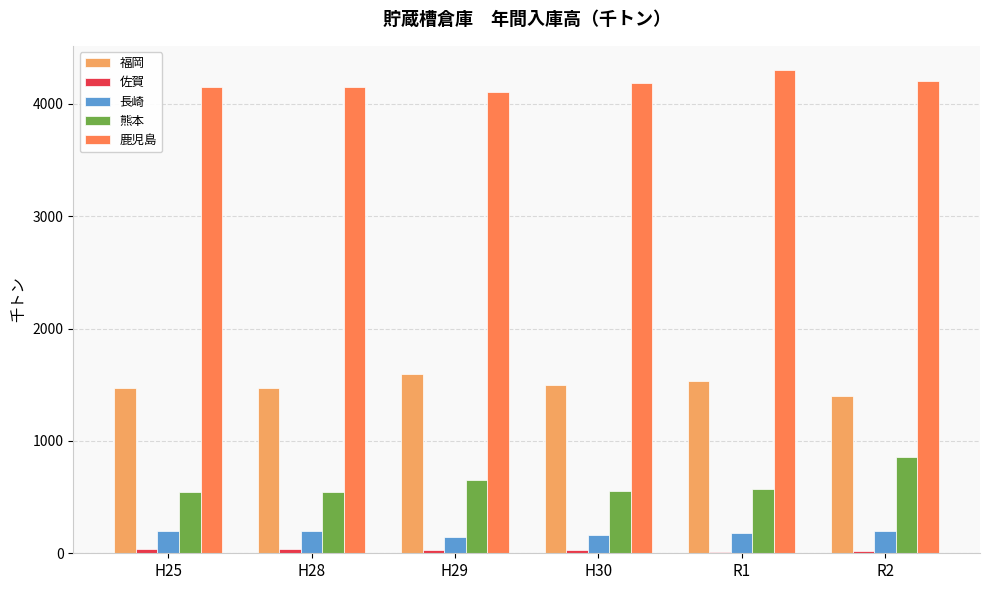

How many groups of bars are there?

6